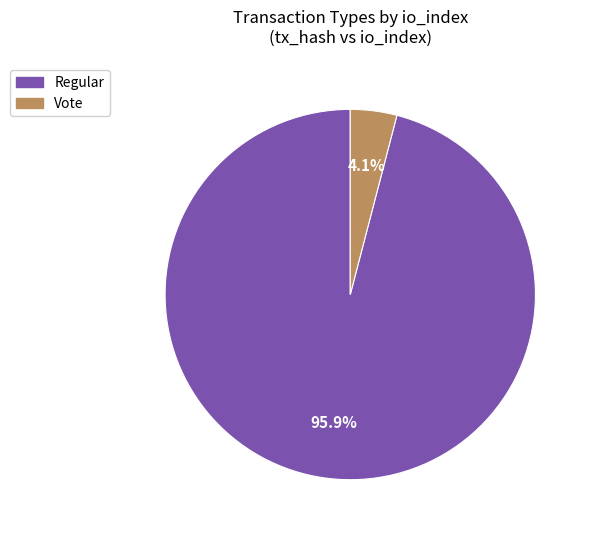

Is the sum of Vote and Regular greater than half?

Yes